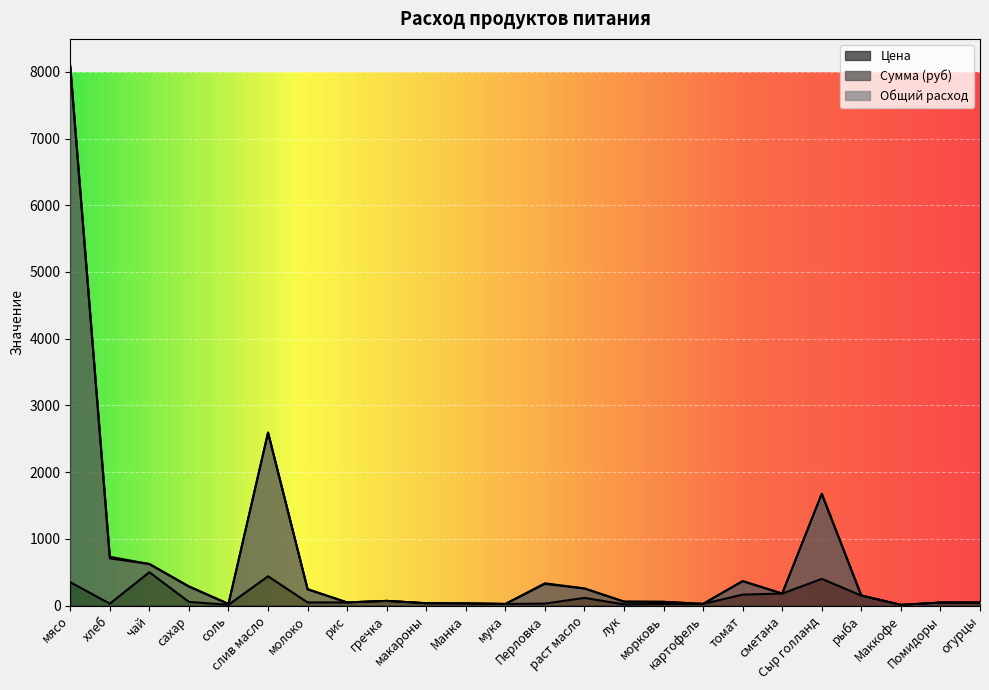

What is the sum of the Сумма (руб) values at Манка and огурцы?

77.0